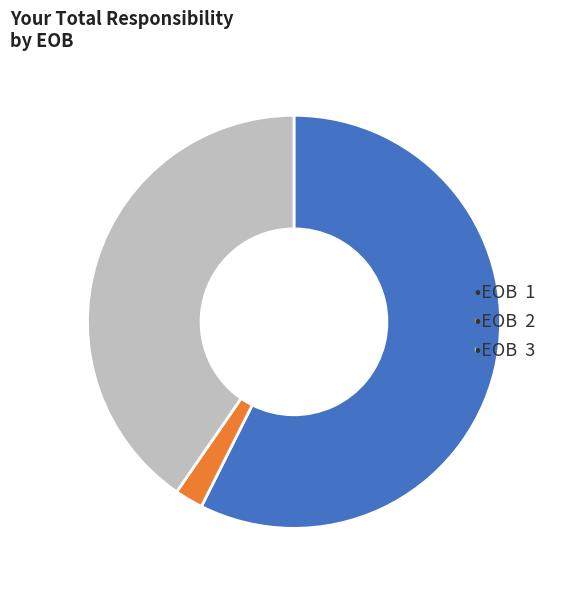

Does any single category account for the majority?

Yes